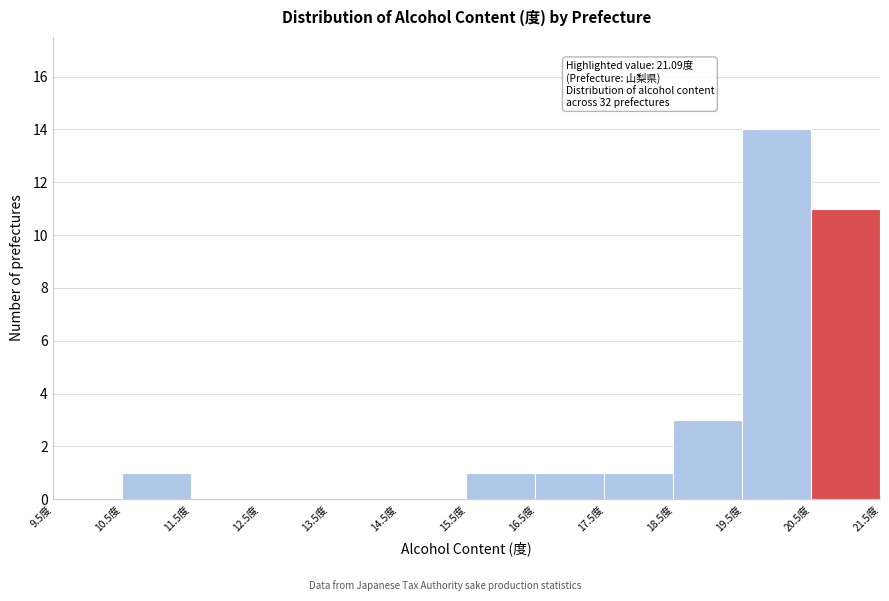

Over which range of the x-axis is the bar tallest?

19.5 to 20.5